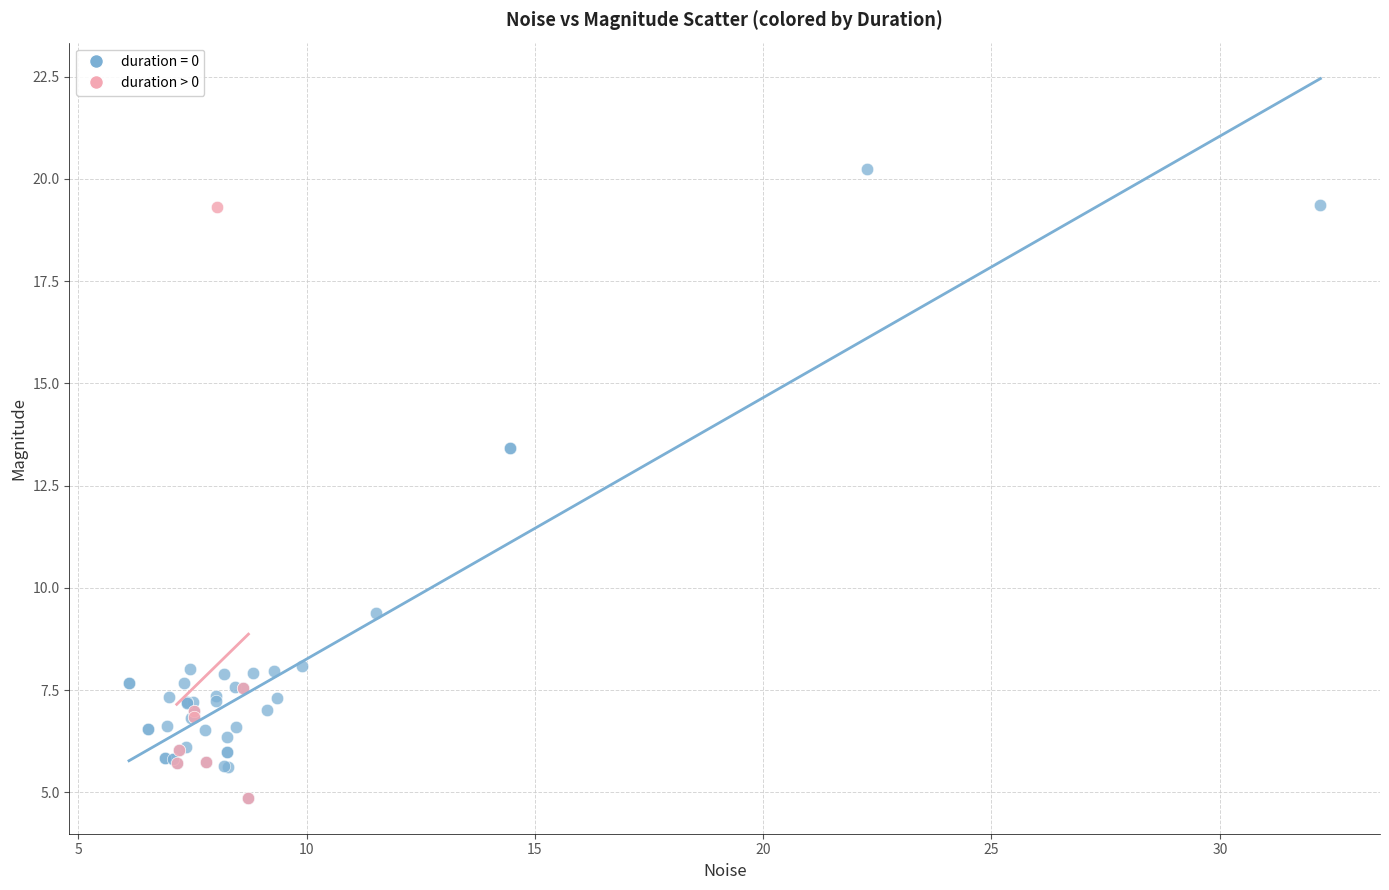

Which series contains the highest Y value?

duration = 0